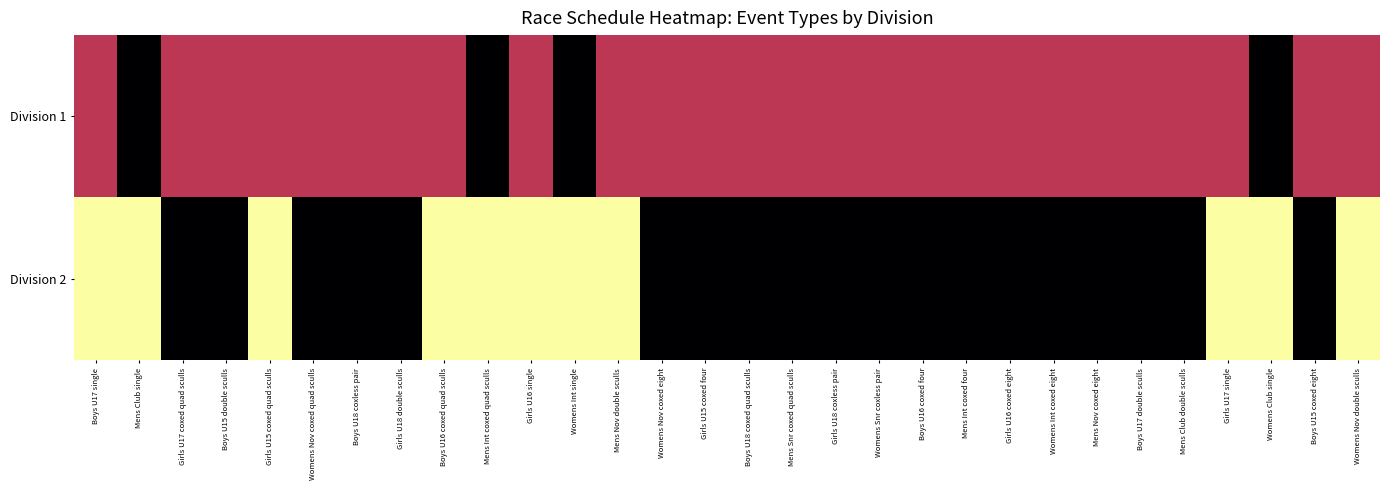

List the series in order of their peak value, highest first.

Division 2, Division 1